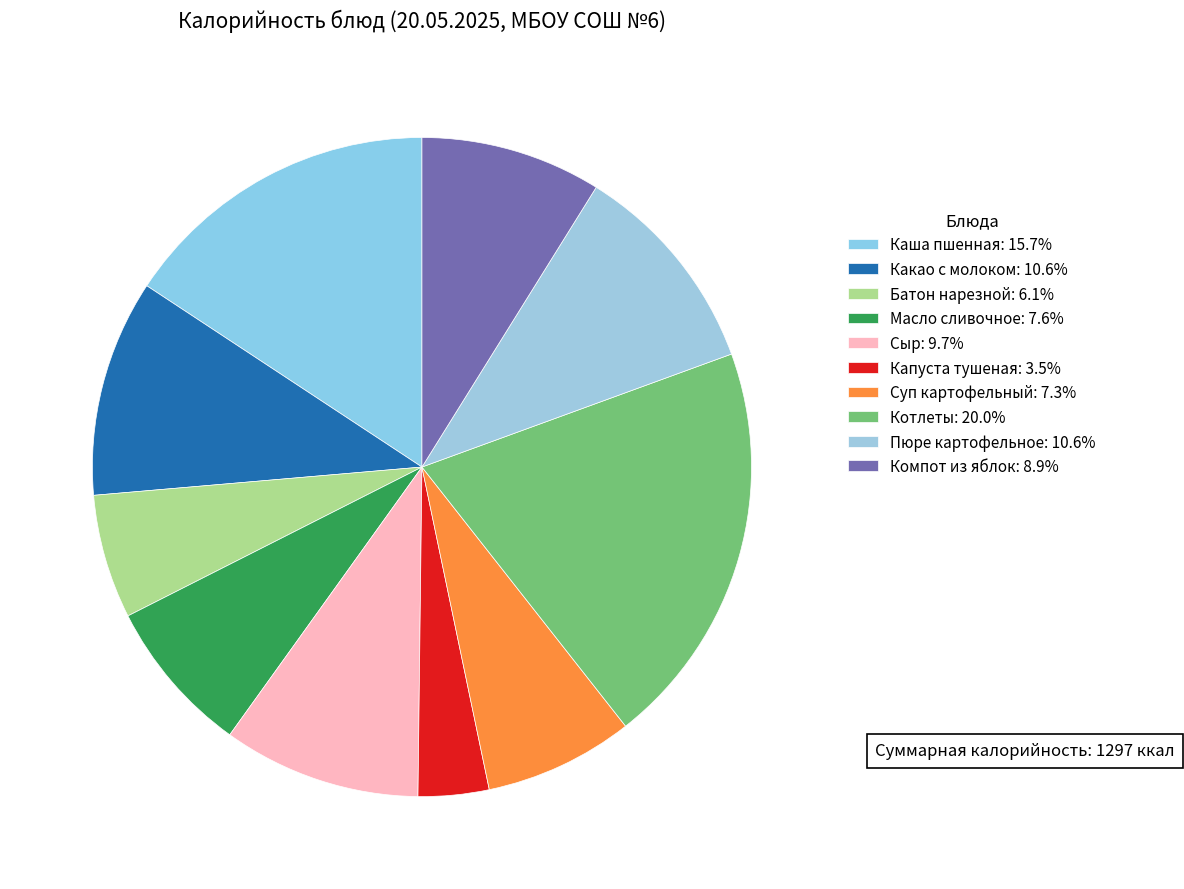

Is there any slice that represents more than half of the pie?

No